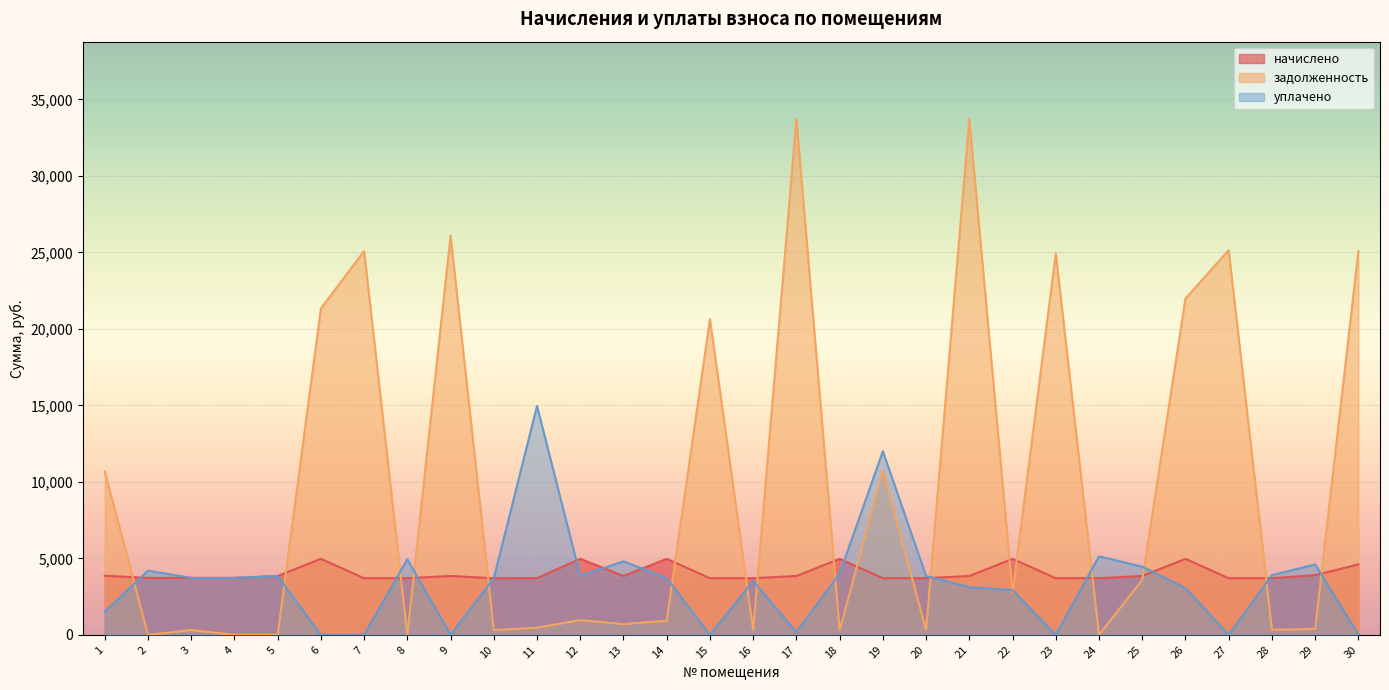

Reading left to right, transcribe all the data shown in this chart.

начислено: 1=3861.0	2=3720.6	3=3720.6	4=3720.6	5=3845.4	6=4968.6	7=3697.2	8=3705.0	9=3845.4	10=3697.2	11=3705.0	12=4968.6	13=3845.4	14=4968.6	15=3697.2	16=3705.0	17=3845.4	18=4968.6	19=3697.2	20=3705.0	21=3845.4	22=4968.6	23=3697.2	24=3705.0	25=3845.4	26=4968.6	27=3697.2	28=3705.0	29=3900.0	30=4602.0
задолженность: 1=10693.0	2=0.0	3=310.1	4=0.0	5=0.0	6=21335.9	7=25092.7	8=0.0	9=26098.4	10=308.1	11=468.5	12=961.4	13=700.9	14=924.3	15=20642.7	16=320.4	17=33721.5	18=308.1	19=10735.7	20=320.4	21=33721.5	22=2740.7	23=24939.5	24=0.0	25=3587.0	26=21987.1	27=25145.7	28=325.0	29=383.5	30=25092.7
уплачено: 1=1508.3	2=4197.4	3=3720.8	4=3720.6	5=3840.0	6=0.0	7=0.0	8=4943.0	9=0.0	10=3696.9	11=14964.2	12=3845.4	13=4807.0	14=3697.4	15=0.0	16=3524.9	17=171.0	18=4005.3	19=12002.0	20=3845.4	21=3115.7	22=2917.0	23=0.0	24=5133.0	25=4452.4	26=3057.9	27=0.0	28=3900.0	29=4602.5	30=0.0